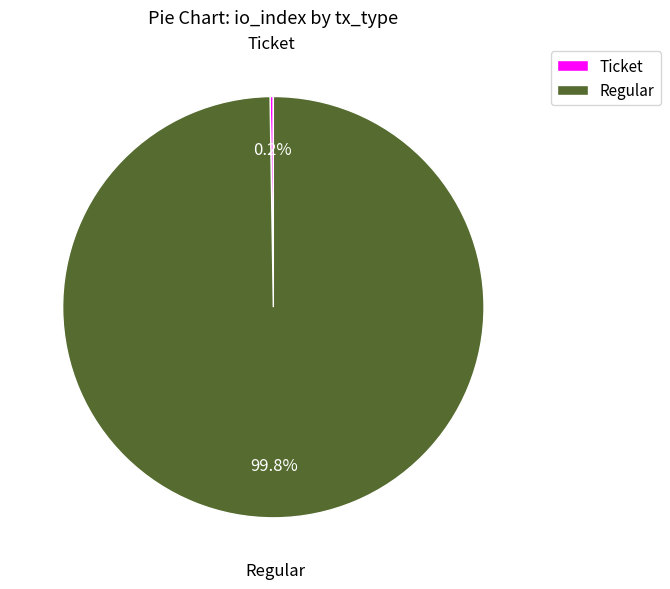

Does Regular account for over 50% of the chart?

Yes